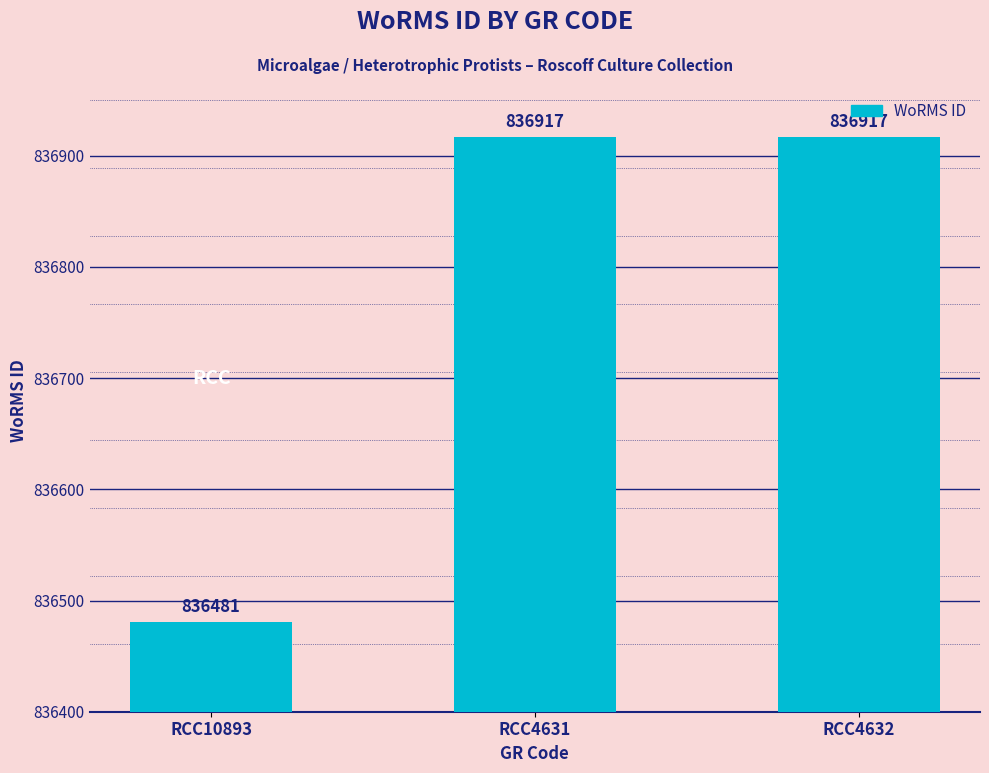

What position from the right is RCC4631?

2